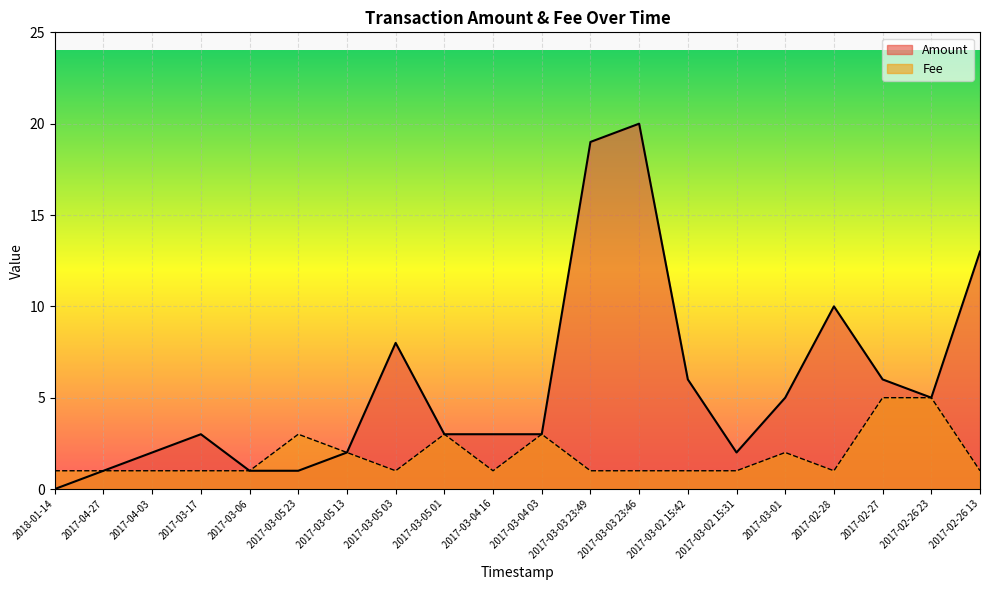

True or false: Amount and Fee cross at least once.

False